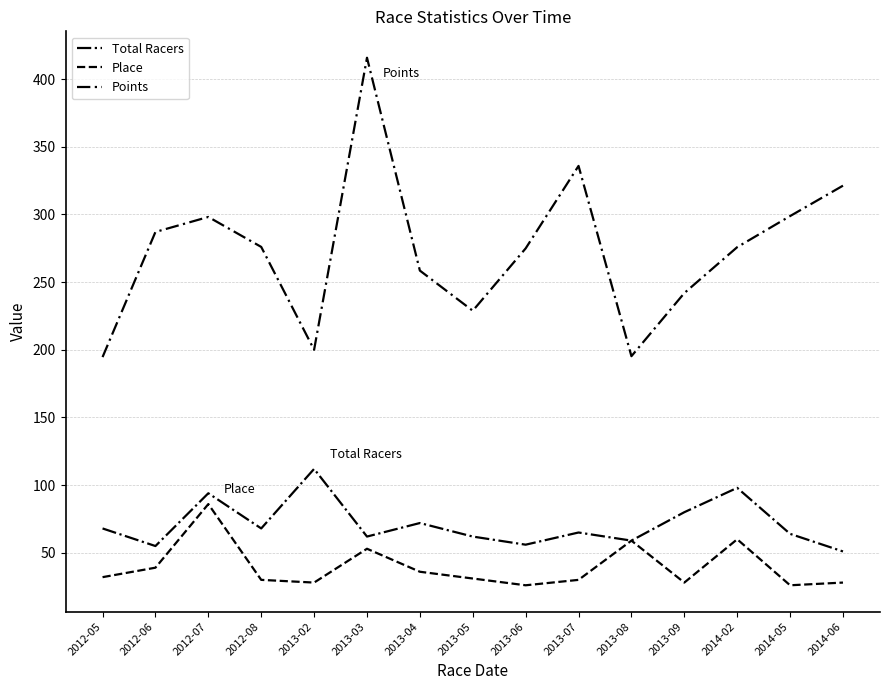

The value of Points at 2014-02 is 275.9. True or false?

True